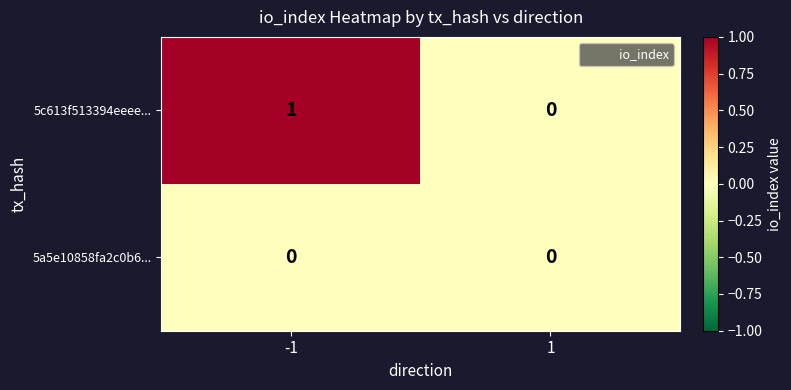

Reading right to left, what are all the values shown in this chart?

5c613f513394eeee...: 1=0	-1=1
5a5e10858fa2c0b6...: 1=0	-1=0